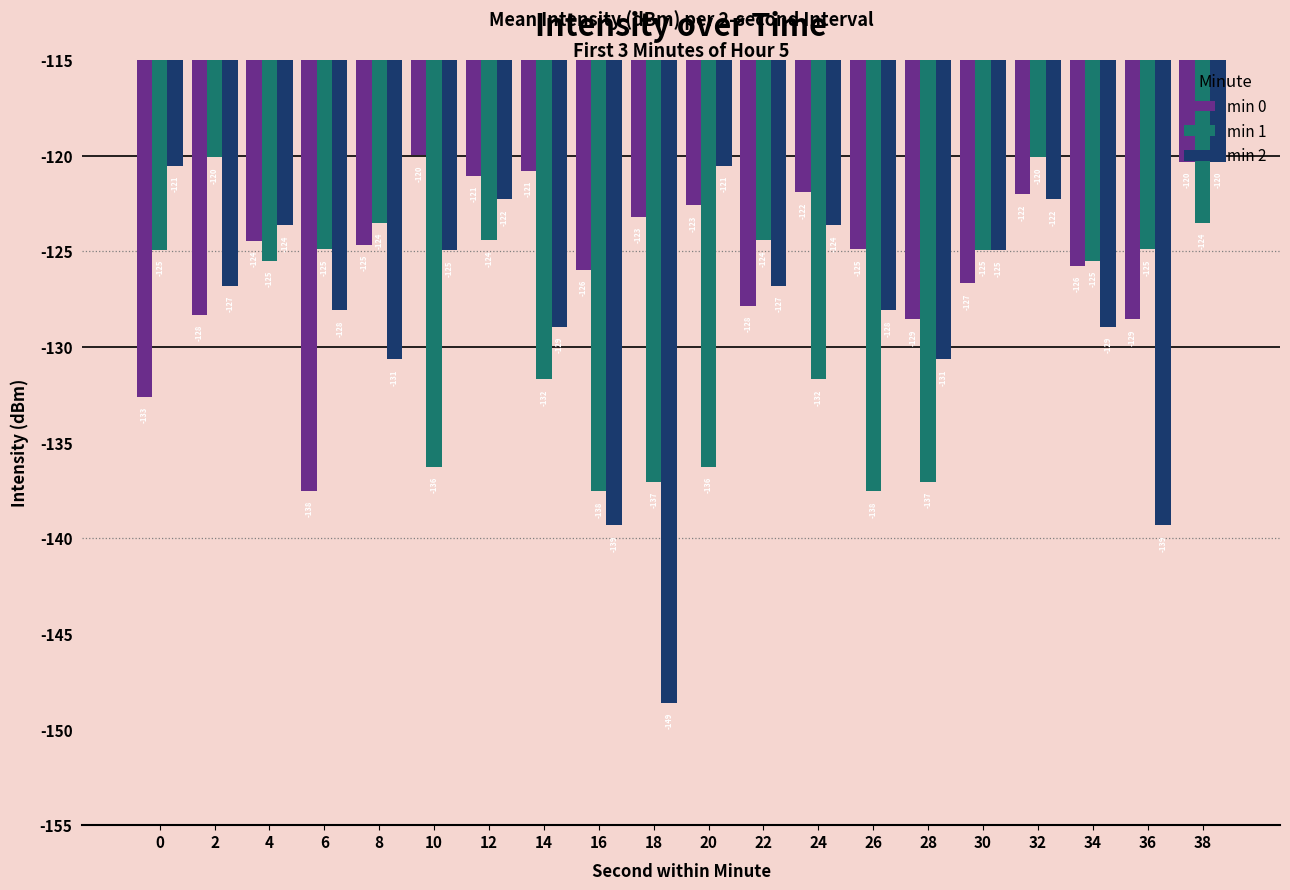

Are the bars grouped side by side (vs. stacked)?

Yes